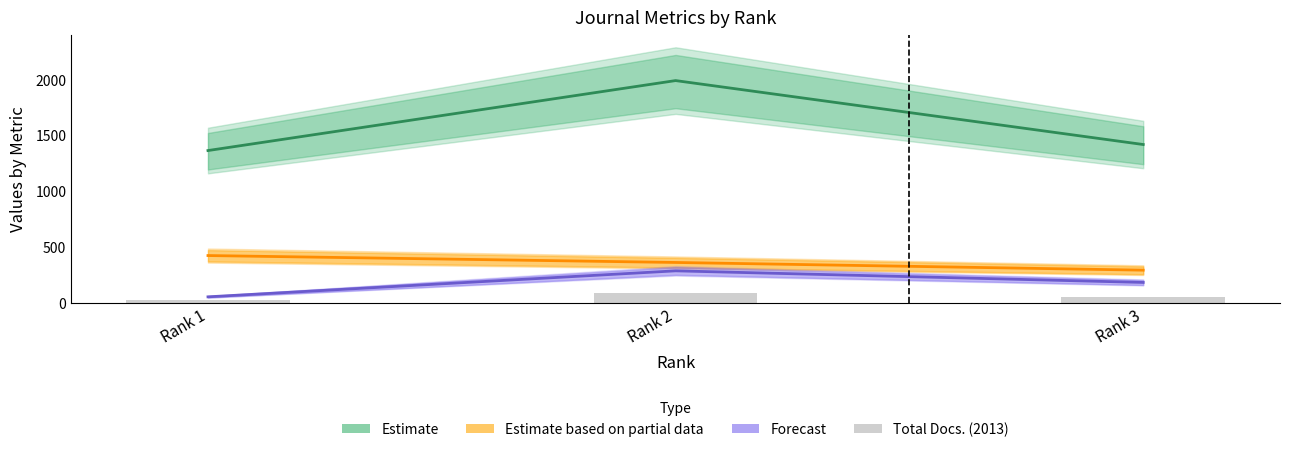

Which category has the highest value across all series?

Rank 2